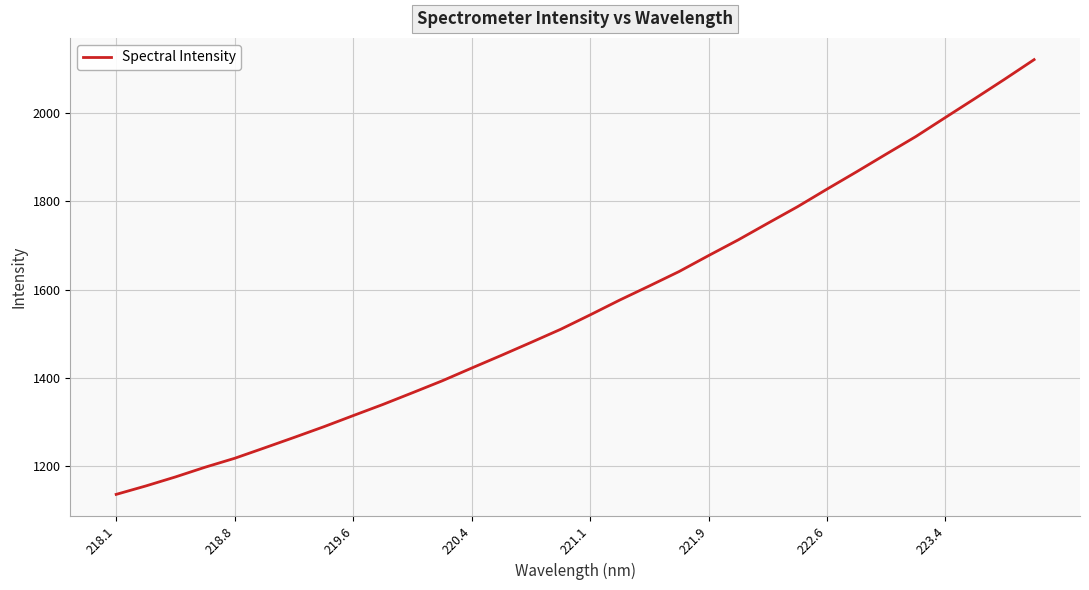

How many values are below 1542?

16